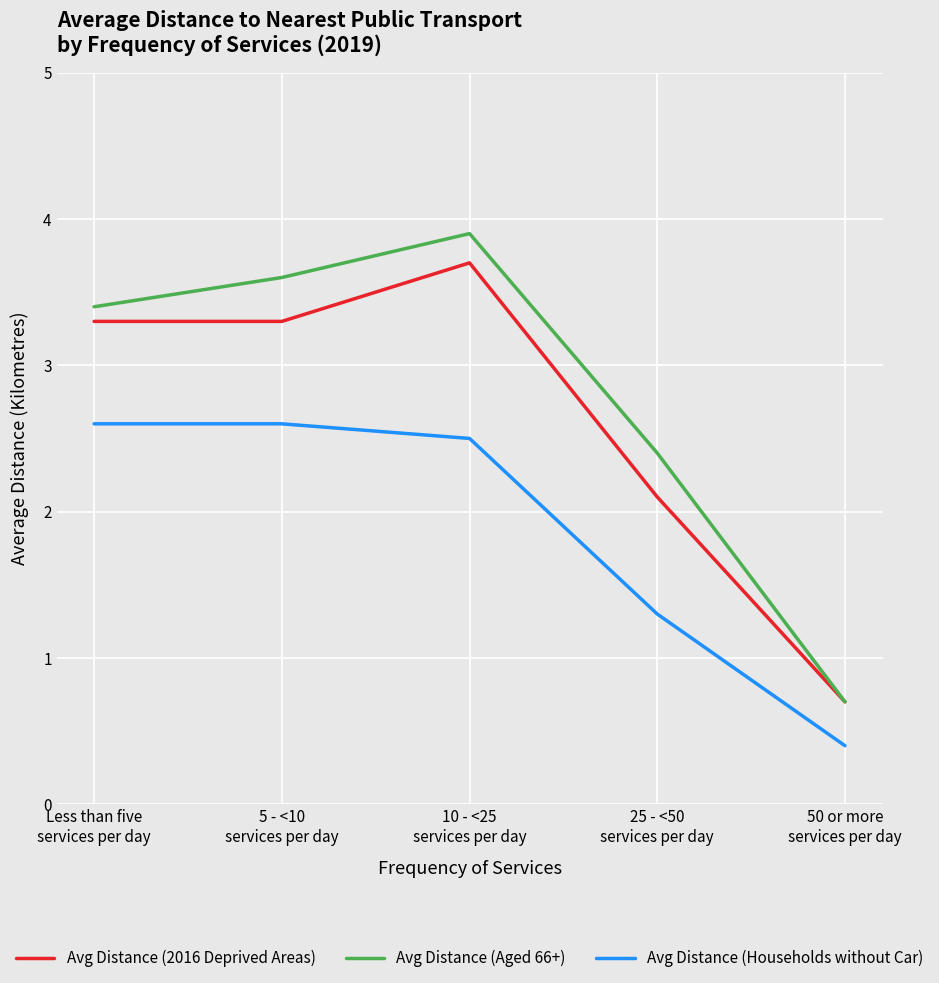

What is the minimum value for Avg Distance (Aged 66+)?

0.7